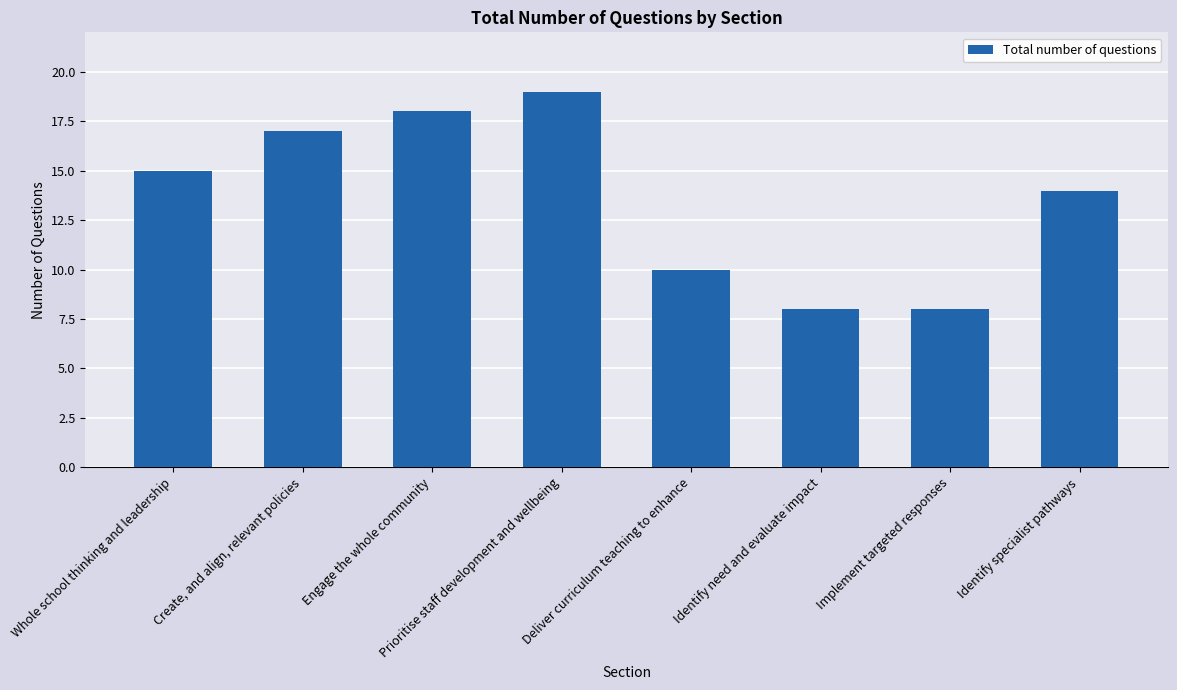

What value does the data have at Create, and align, relevant policies?

17